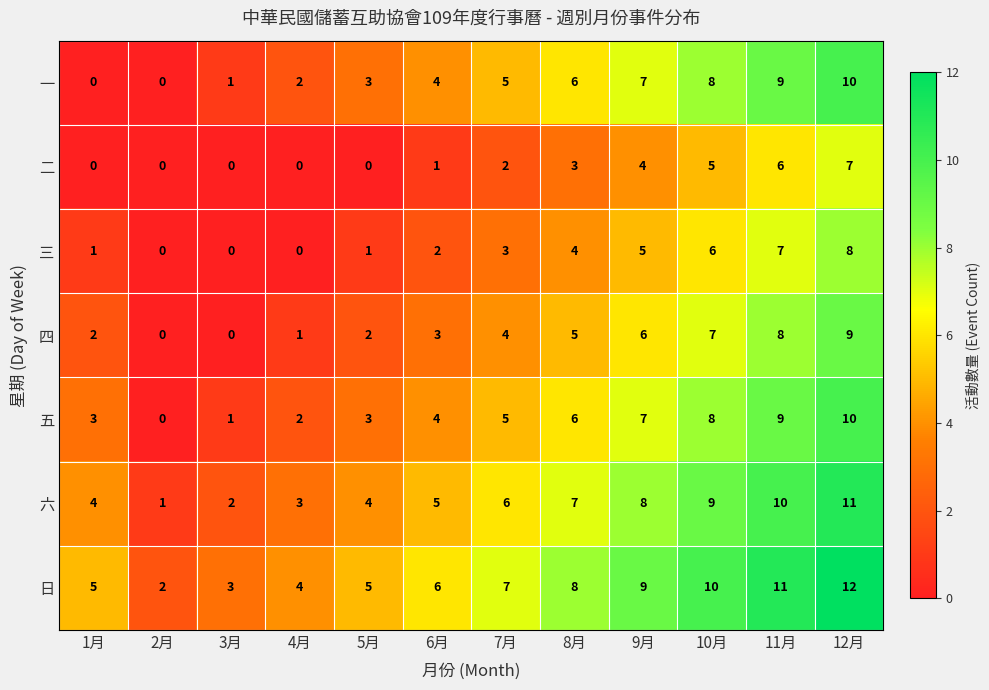

Is it true that 六 equals 3 at 4月?

True